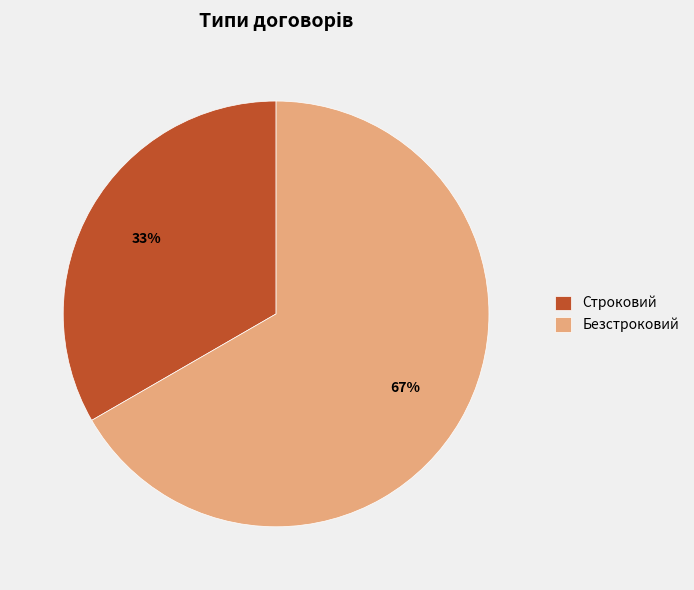

Which slice represents more than half of the pie?

Безстроковий